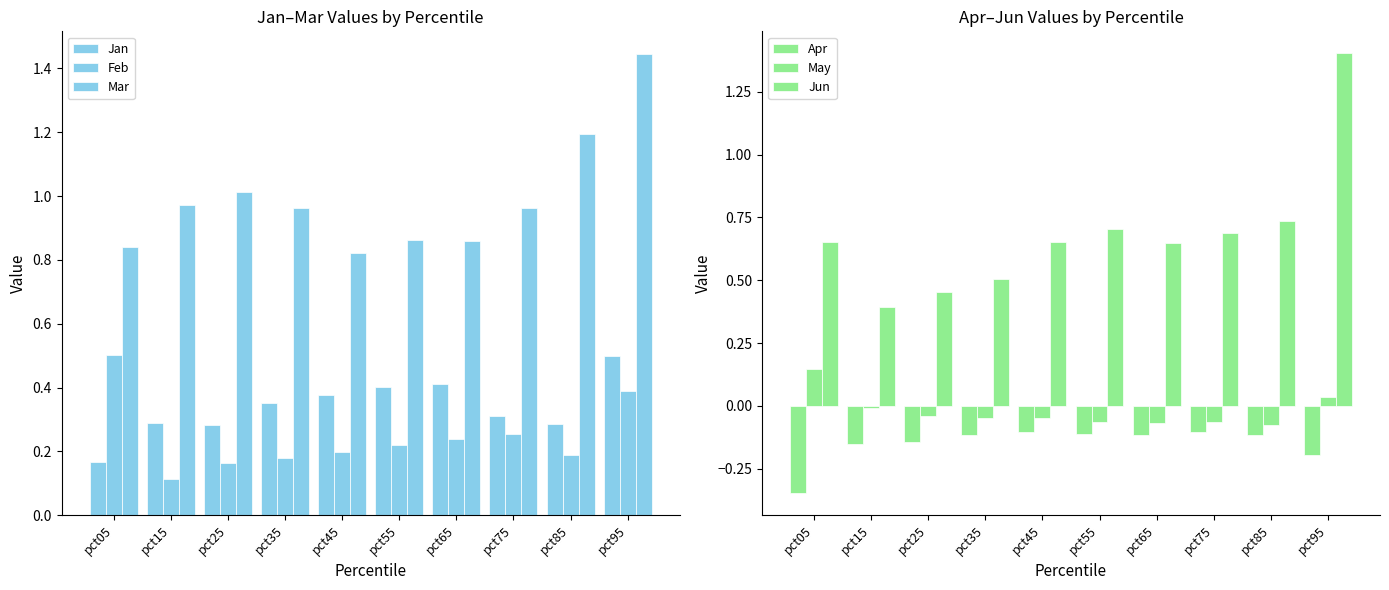

Which series changed the most between pct25 and pct85?

Jun